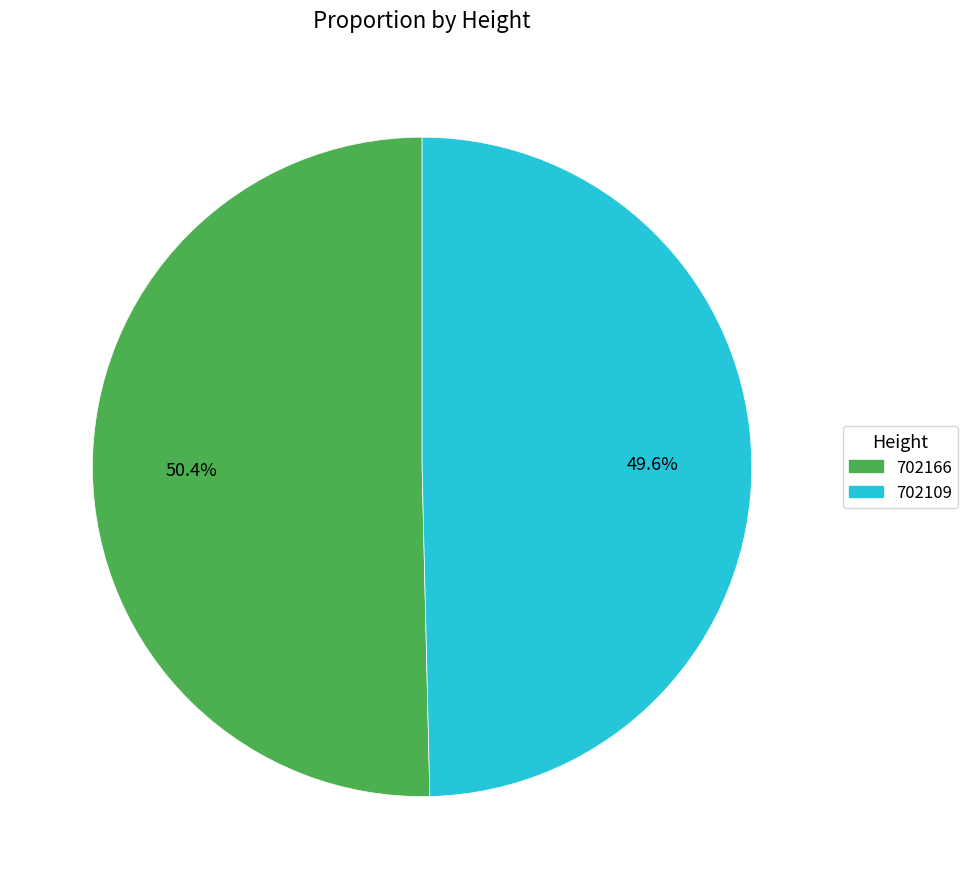

What percentage do 702166 and 702109 together represent?

100.0%